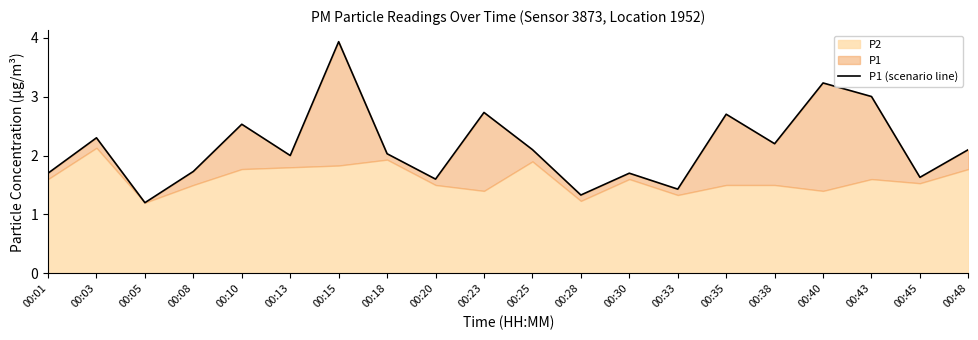

How many data points are less than 2?

8